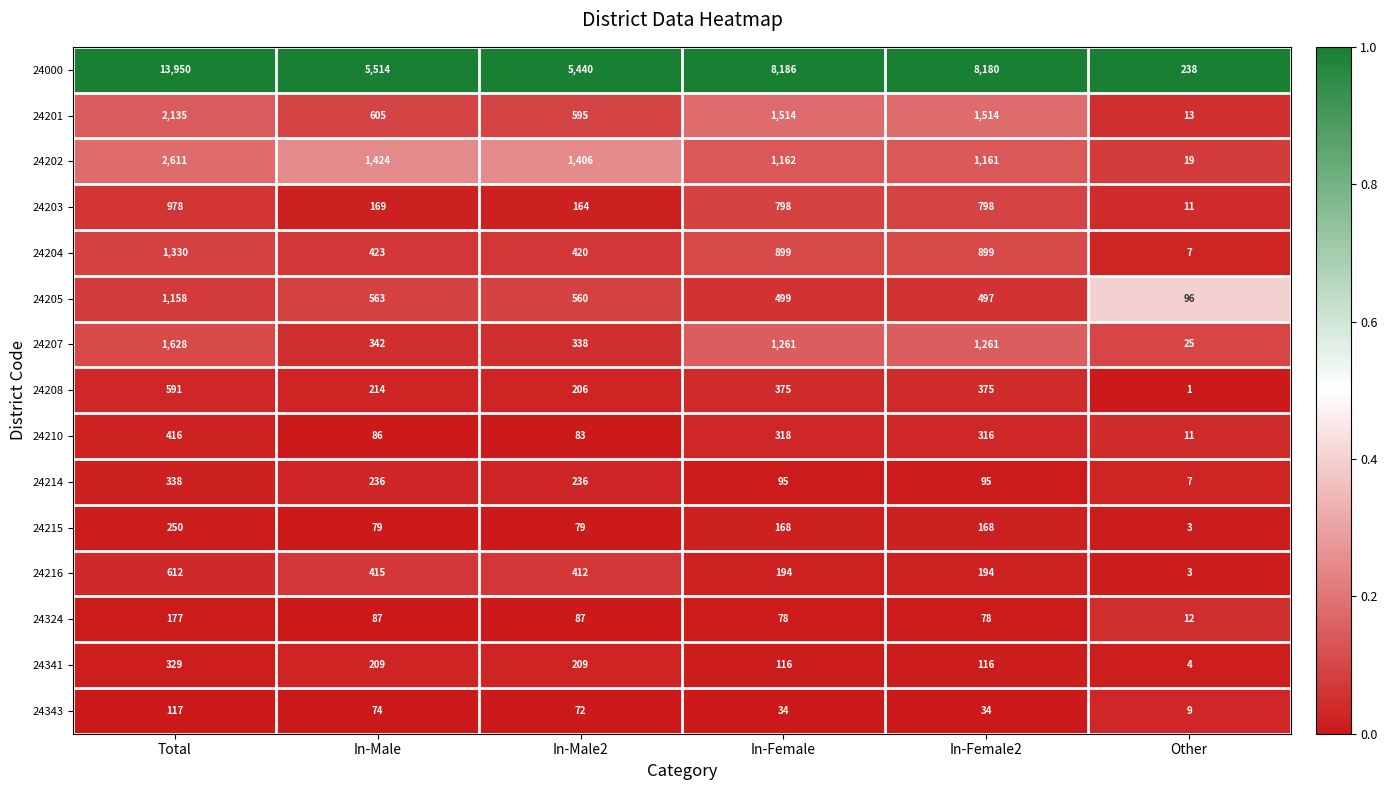

Which series has the largest total across all categories?

24000